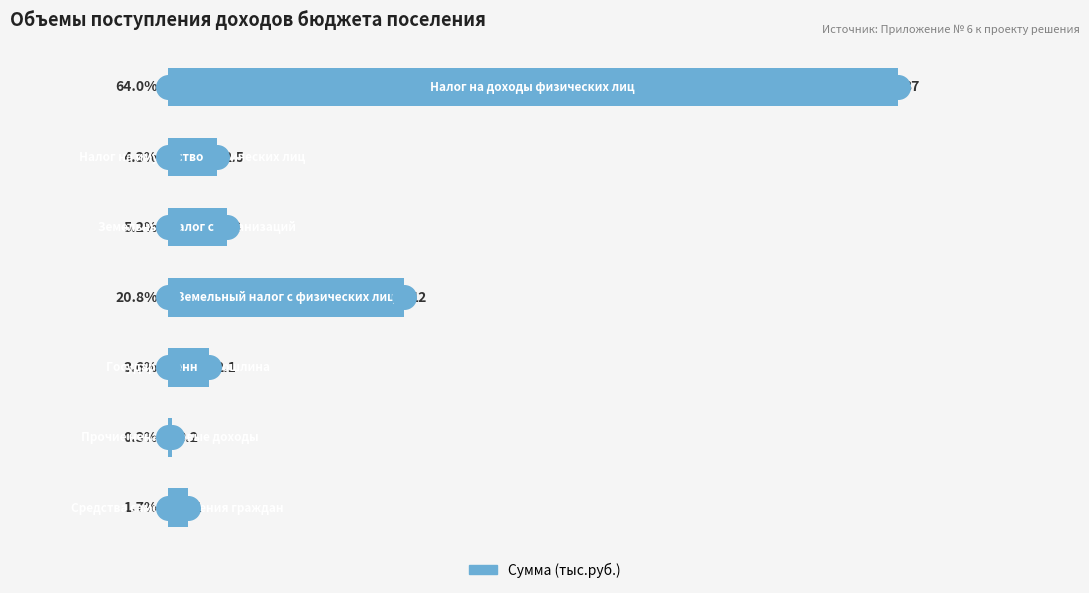

What is the value of the 7th bar from the top?

1.0